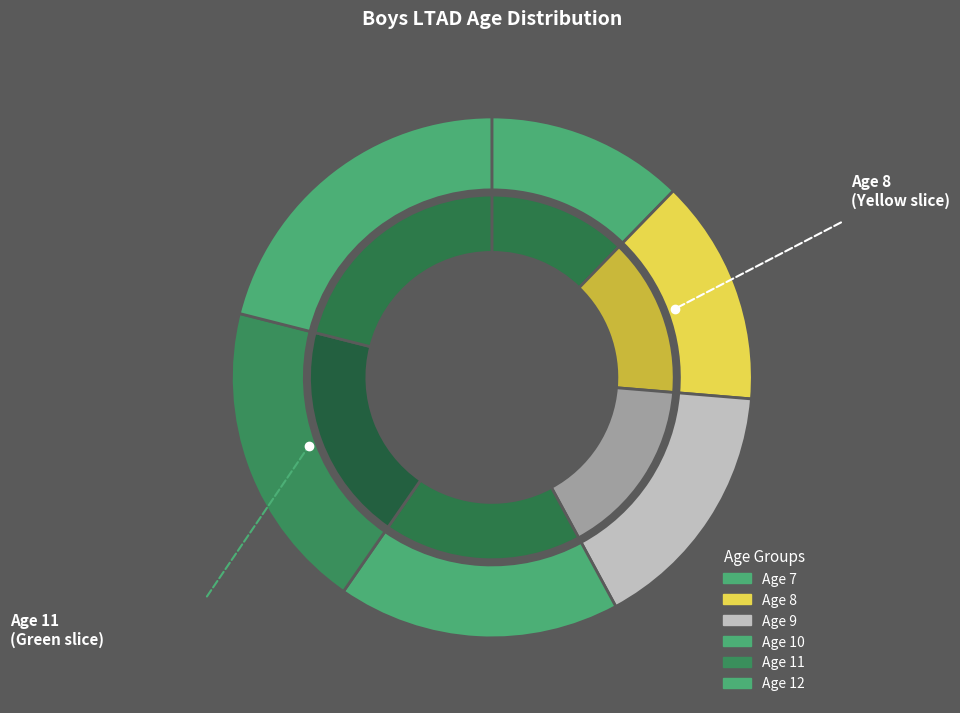

What is the change in value from 8 to 9?

+1